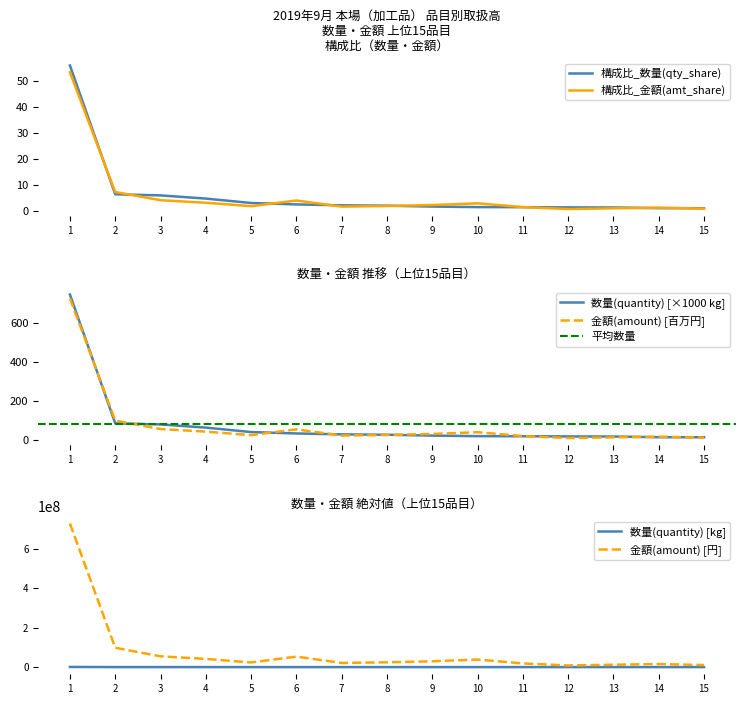

Rank the series by their maximum value, from lowest to highest.

構成比_金額(amt_share), 構成比_数量(qty_share), 数量(quantity), 金額(amount)